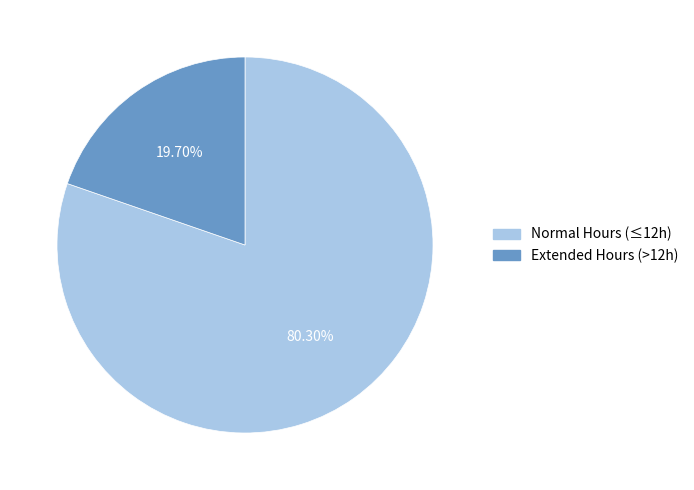

How many segments does this pie chart have?

2